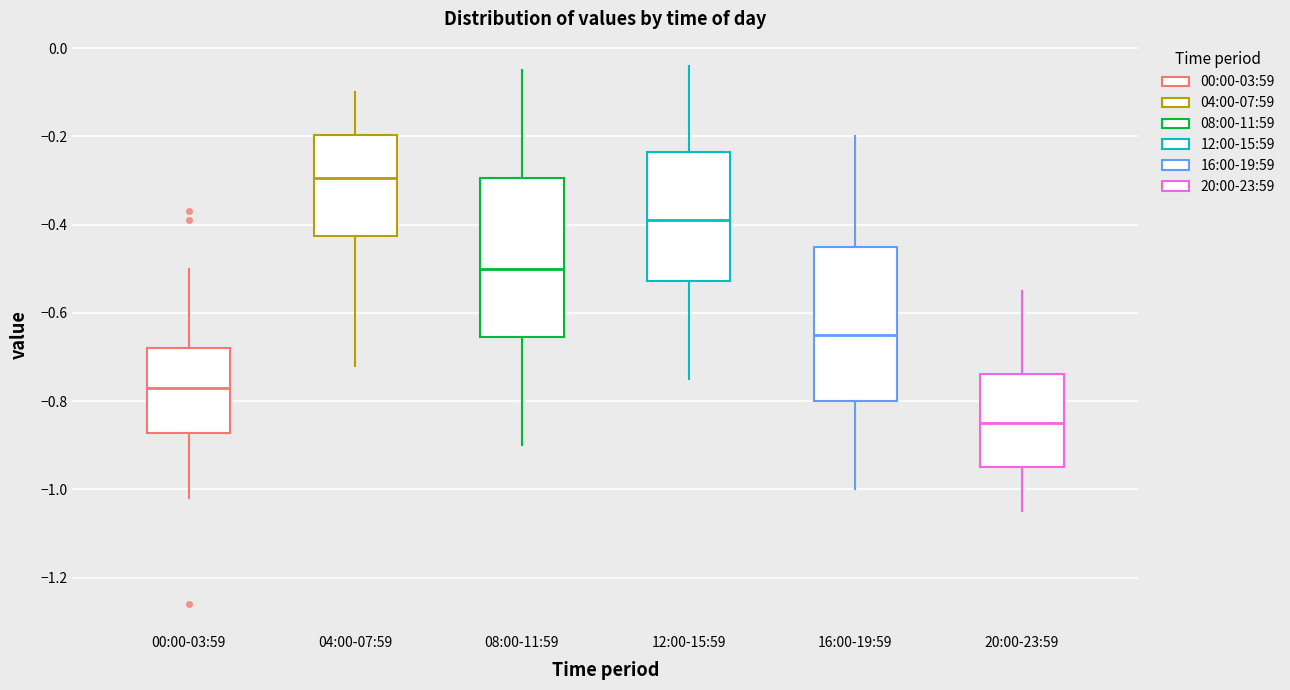

Reading left to right, read every box against the y-axis: the position of its median line, the range the box covers, and the ends of its whiskers. The values are not printed on the chart, so give them approximately, as read against the axis.

00:00-03:59: median -0.76, box -0.88 to -0.68, whiskers -1.02 to -0.50
04:00-07:59: median -0.30, box -0.42 to -0.20, whiskers -0.72 to -0.10
08:00-11:59: median -0.50, box -0.66 to -0.30, whiskers -0.90 to -0.04
12:00-15:59: median -0.38, box -0.52 to -0.24, whiskers -0.74 to -0.04
16:00-19:59: median -0.64, box -0.80 to -0.44, whiskers -1.00 to -0.20
20:00-23:59: median -0.84, box -0.94 to -0.74, whiskers -1.04 to -0.54